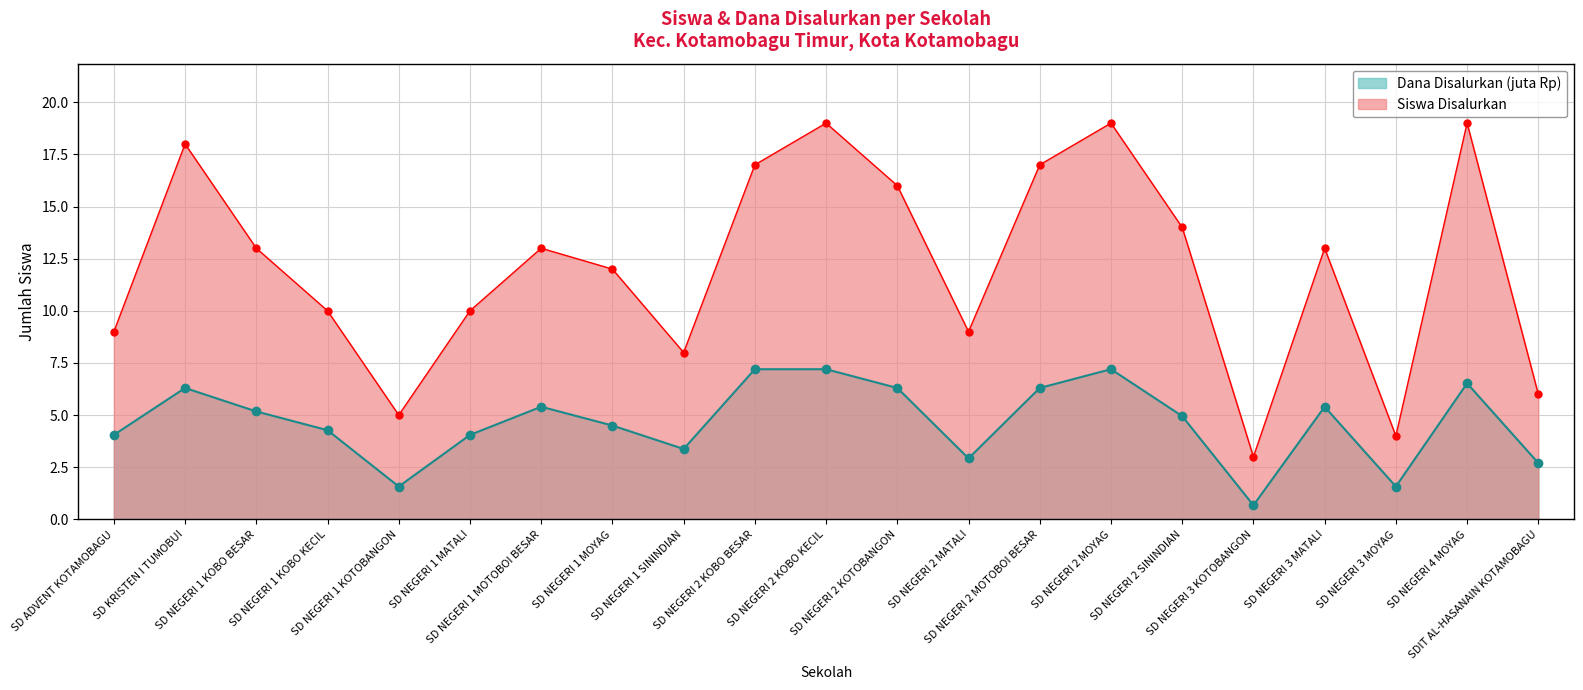

Does the chart display data point markers on the line(s)?

Yes